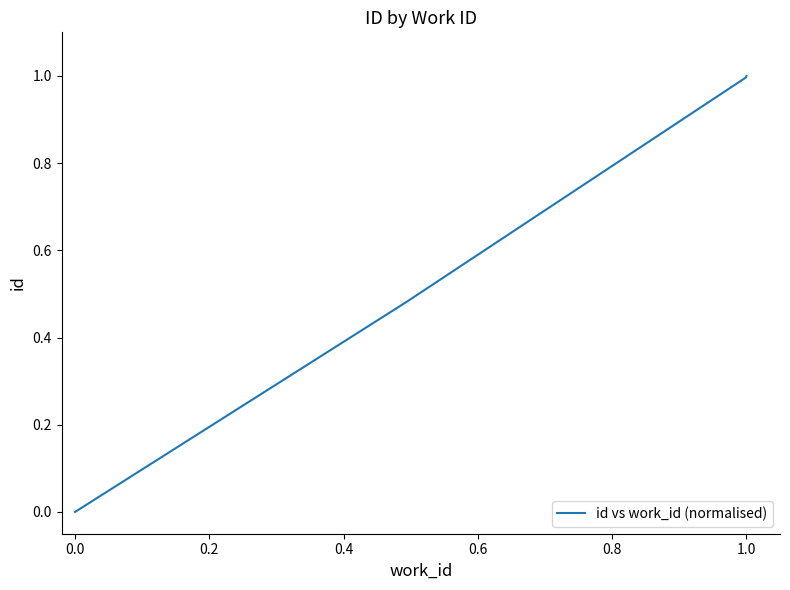

What is the average value?

0.6